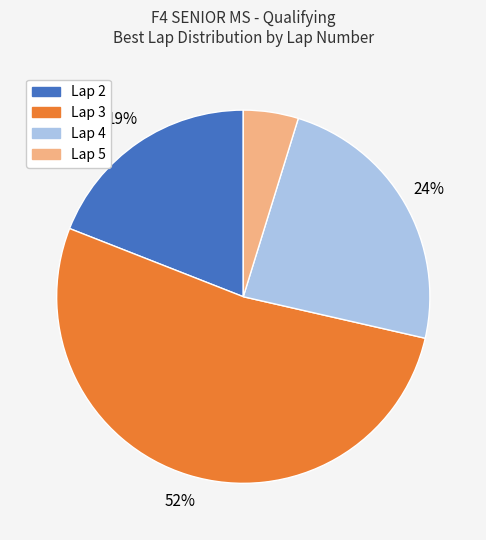

Is there any slice that represents more than half of the pie?

Yes